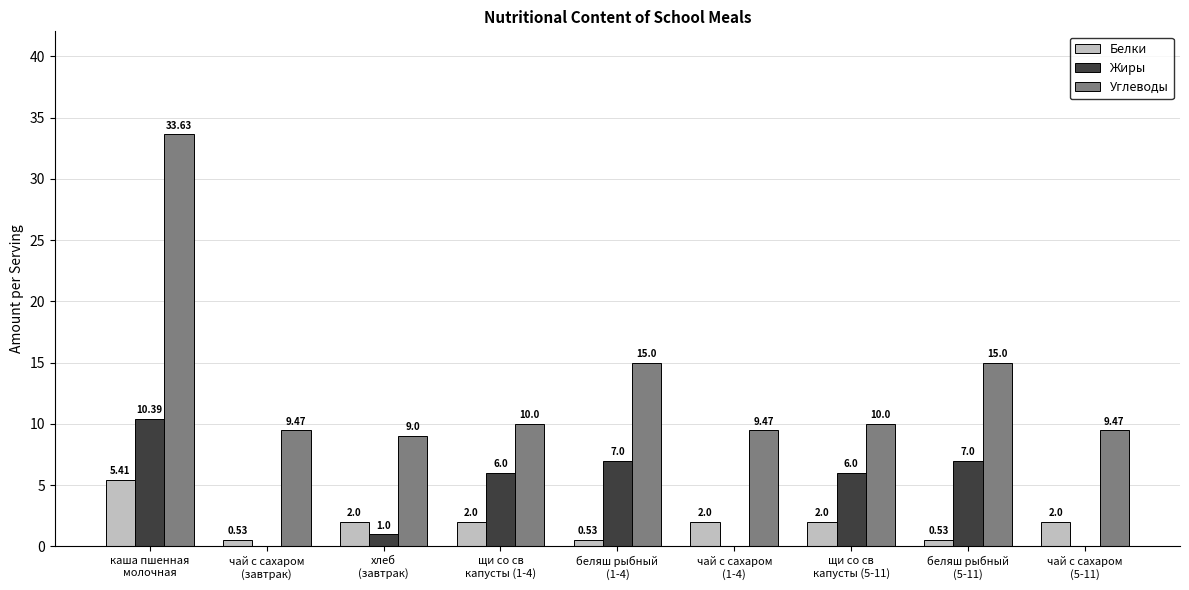

What is the spread (max minus min) of values at чай с сахаром
(завтрак)?

9.5